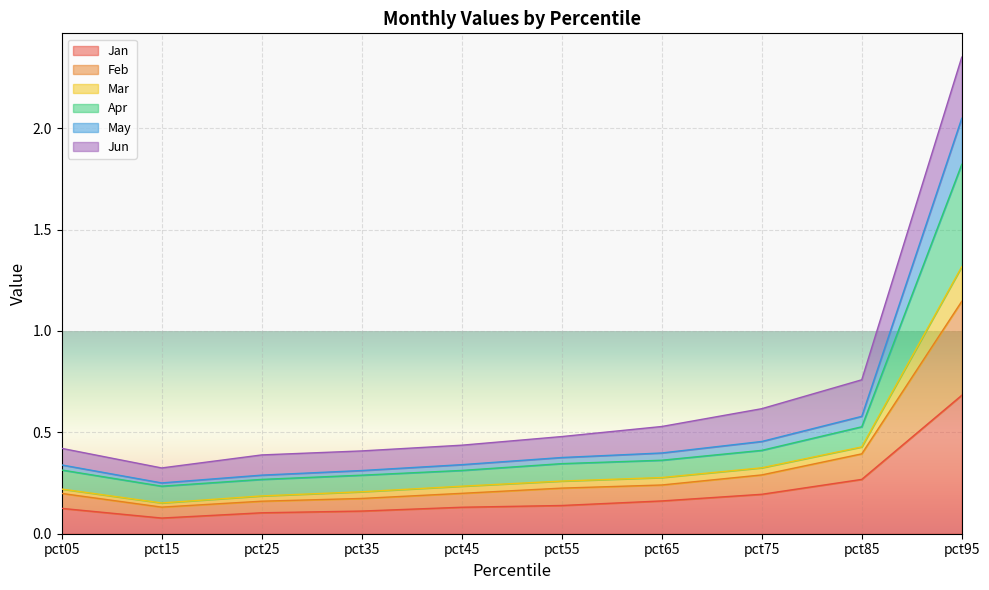

At which category is the sum across all series the highest?

pct95